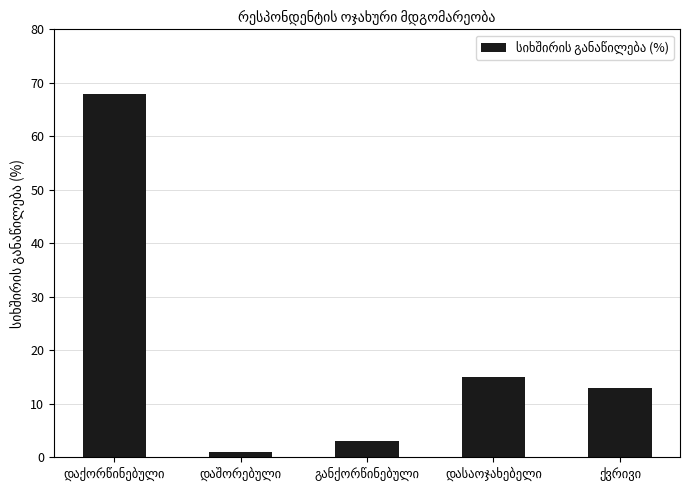

What is the difference between the maximum and minimum values?

67